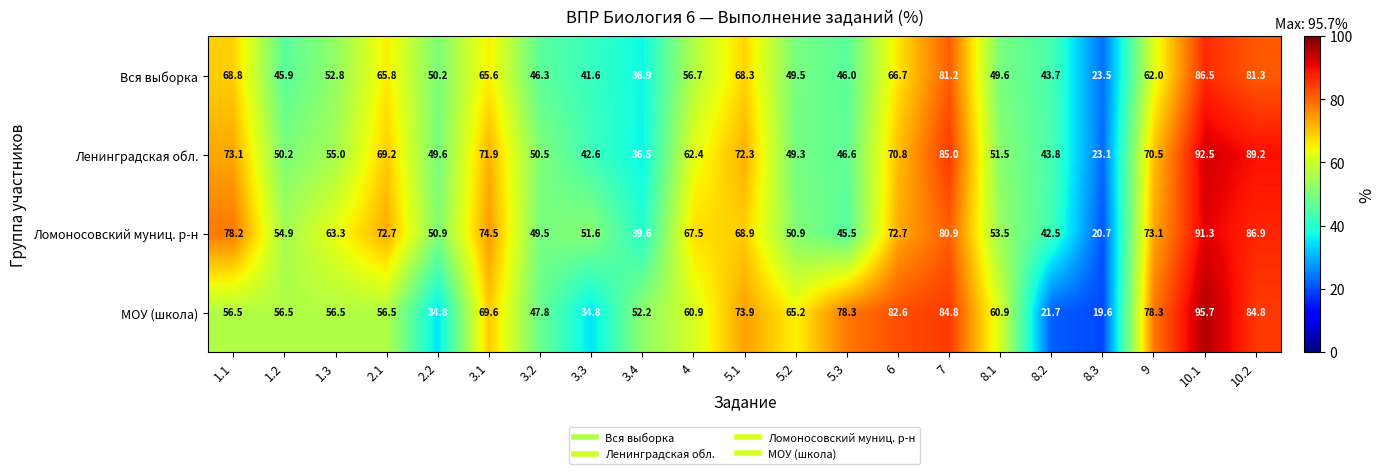

Which category has the lowest value in the Ломоносовский муниц. р-н series?

8.3